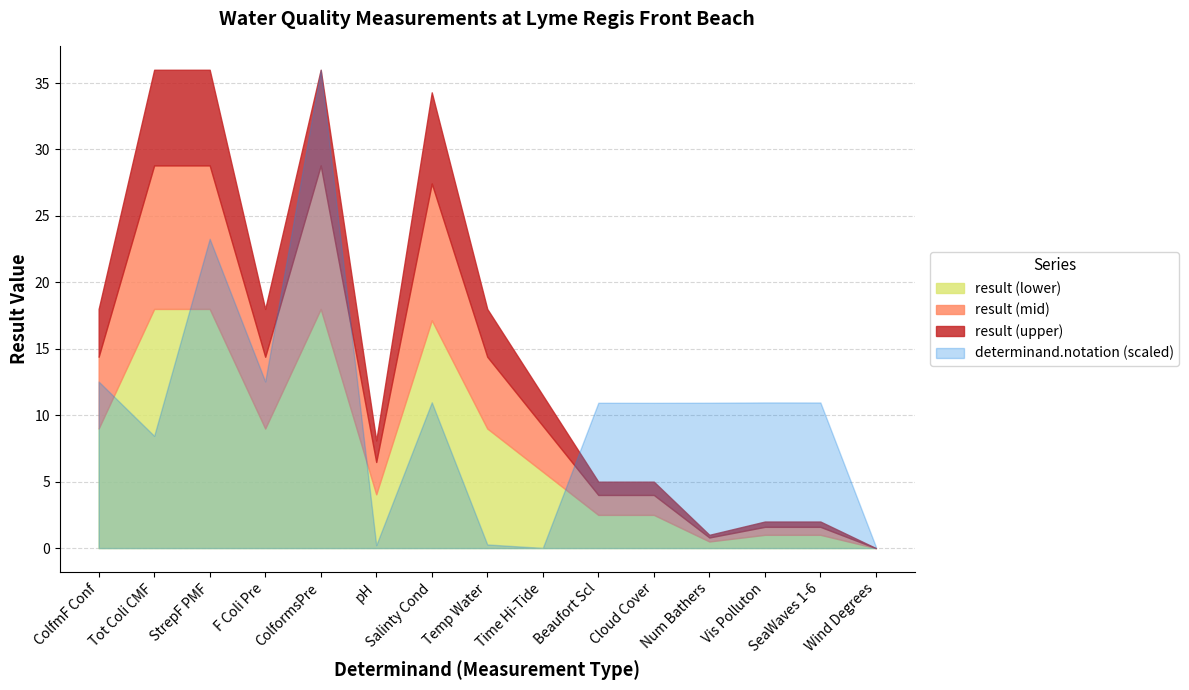

At which category does determinand.notation reach its first local peak?

StrepF PMF